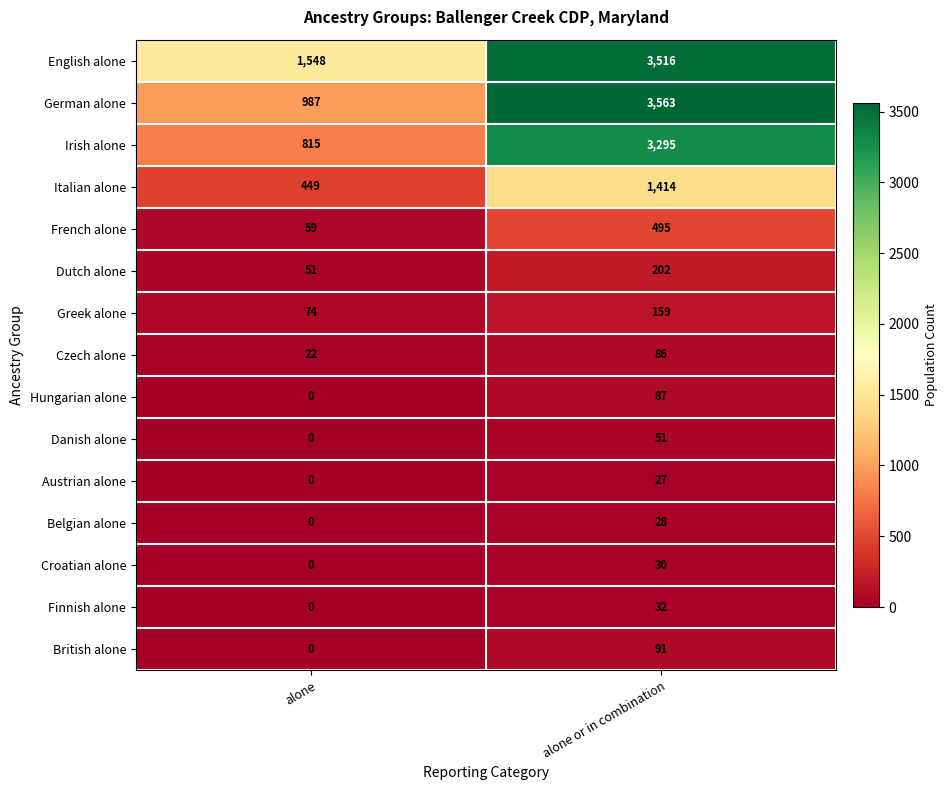

Which series changed the most between alone and alone or in combination?

German alone